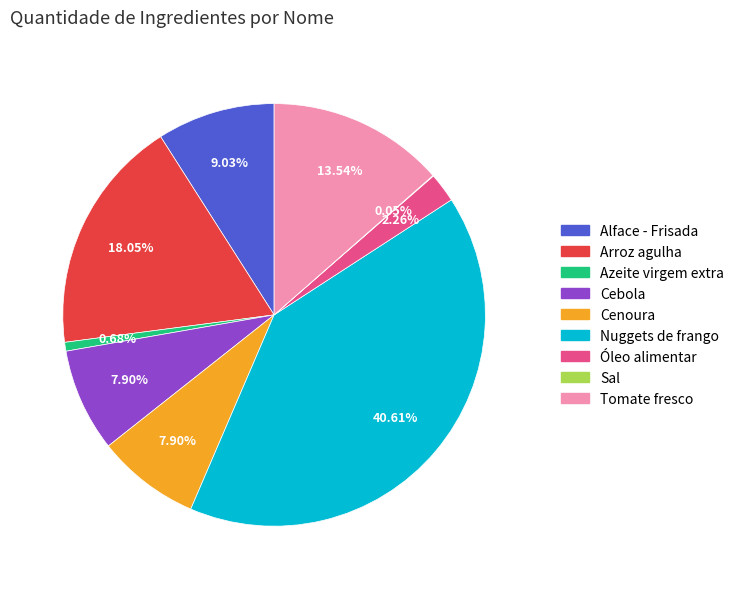

Do Arroz agulha and Azeite virgem extra together represent more than half of the pie?

No